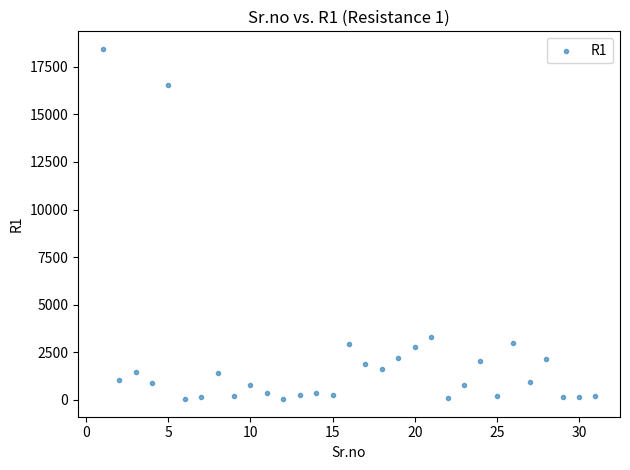

What is the range of X values (max minus min)?

30.0